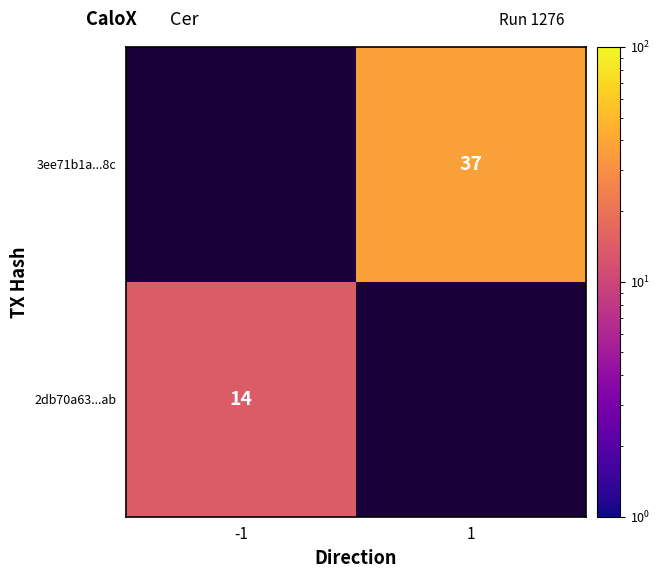

The value of 2db70a63...ab at -1 is 14. True or false?

True